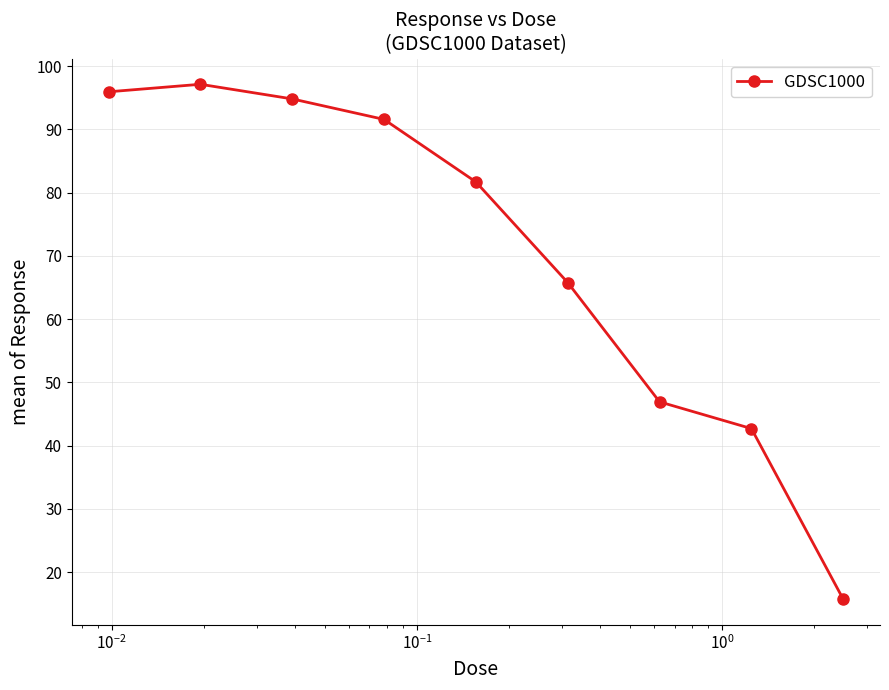

What is the difference between the maximum and second lowest values?

54.4